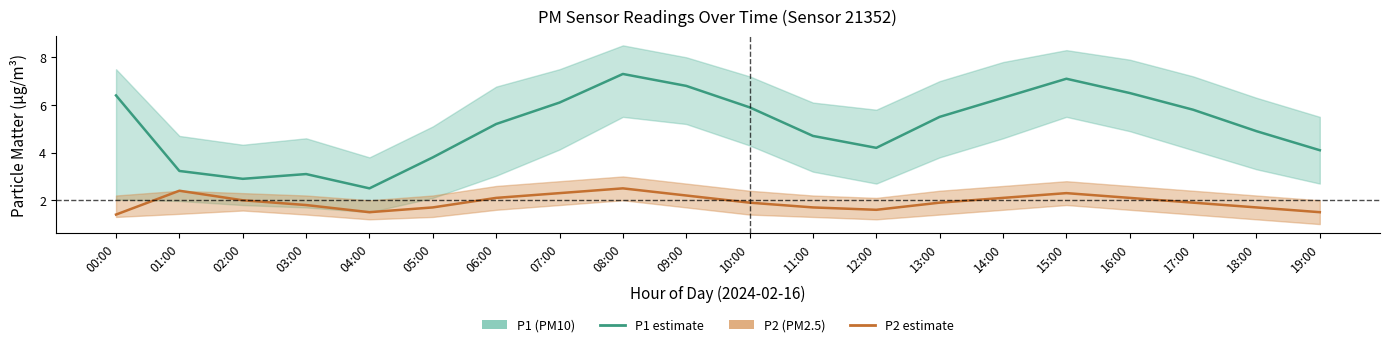

What is the spread (max minus min) of values at 09:00?

4.6